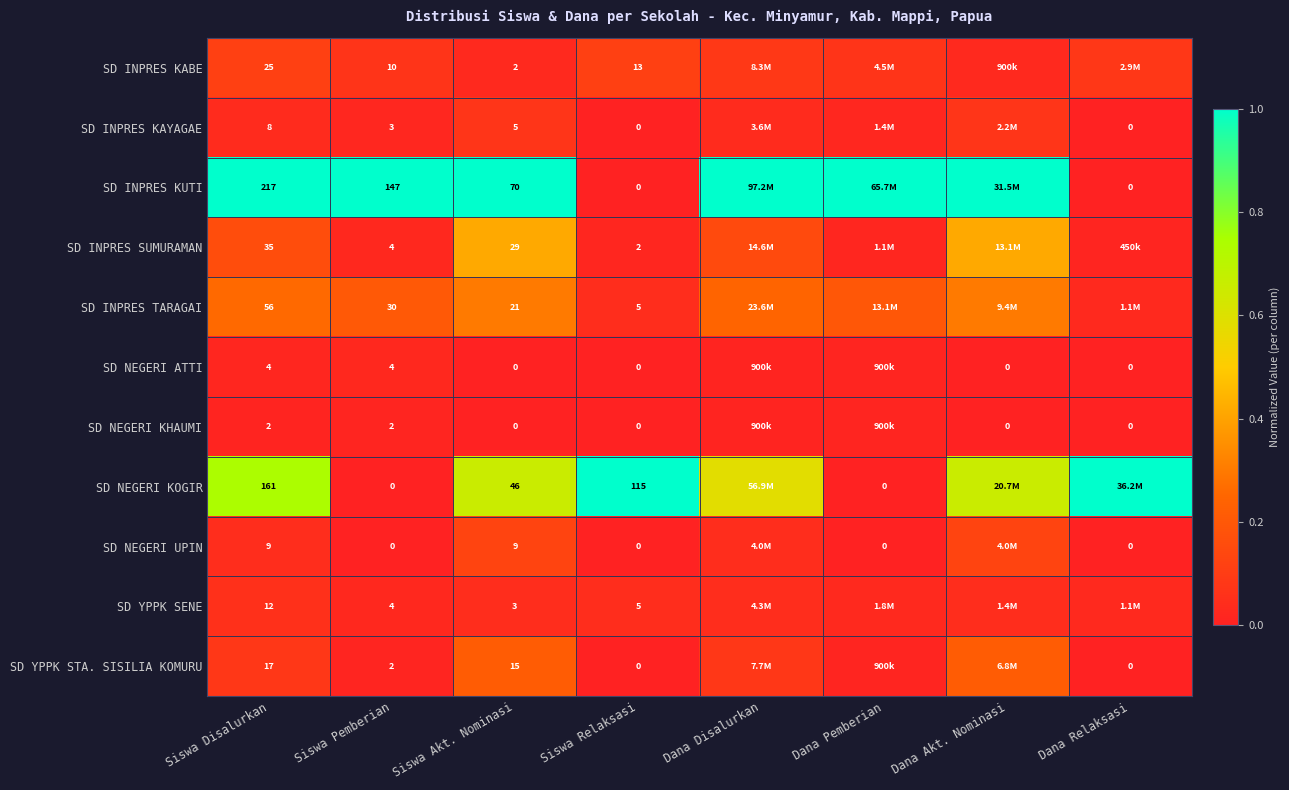

Which has a higher value, Siswa Disalurkan or Siswa Akt. Nominasi?

Siswa Disalurkan